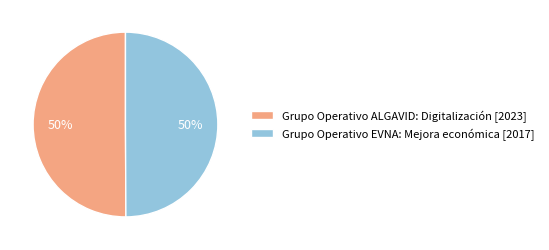

Is the sum of Grupo Operativo ALGAVID: Digitalización [2023] and Grupo Operativo EVNA: Mejora económica [2017] greater than half?

Yes